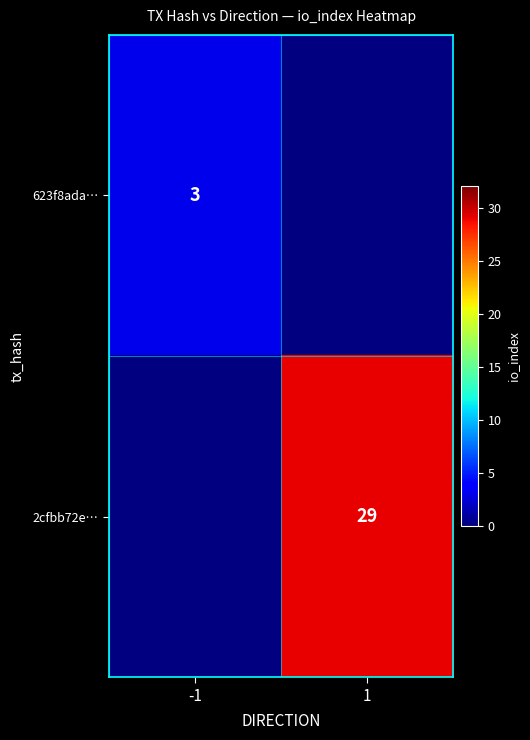

The value of 2cfbb72e… at 1 is 29. True or false?

True